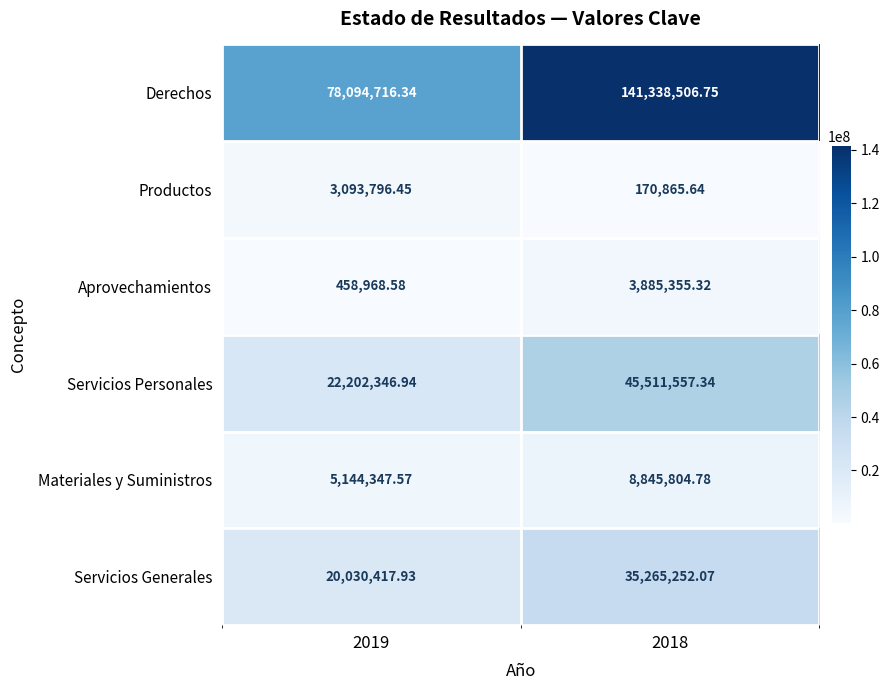

Which series has the largest range (max minus min)?

Derechos